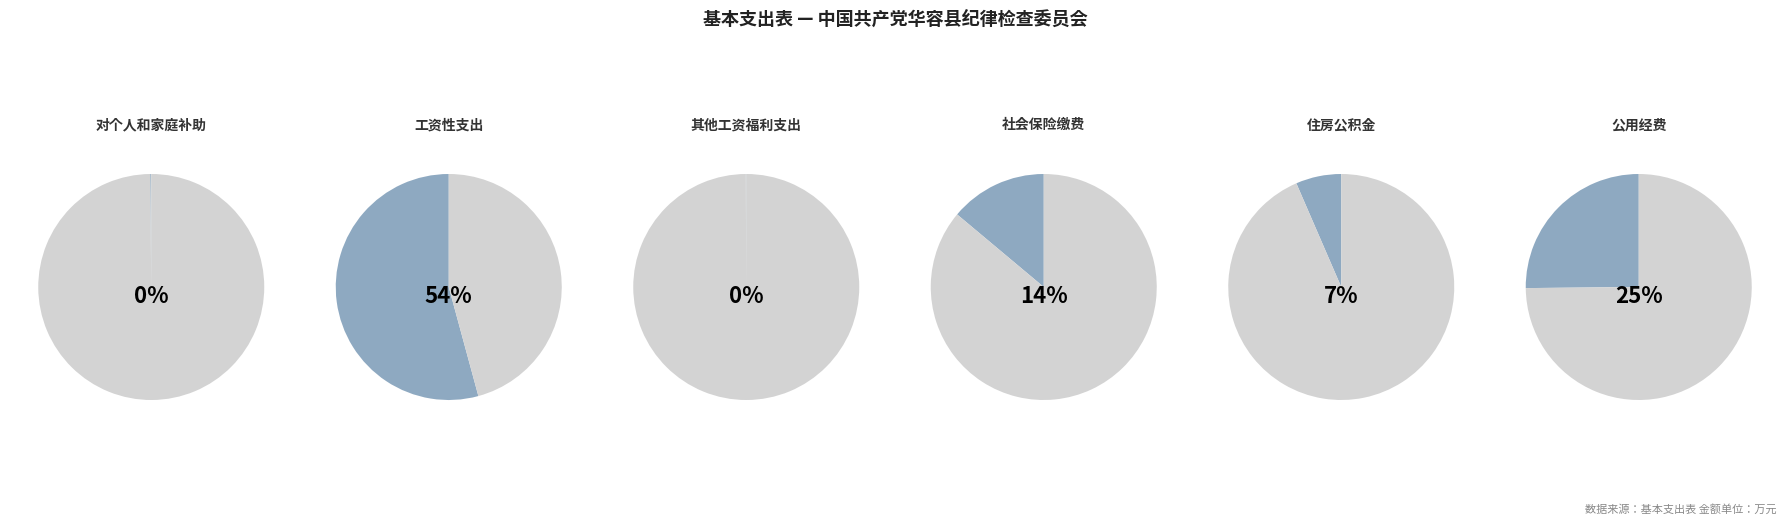

What is the largest slice in the pie chart?

工资性支出